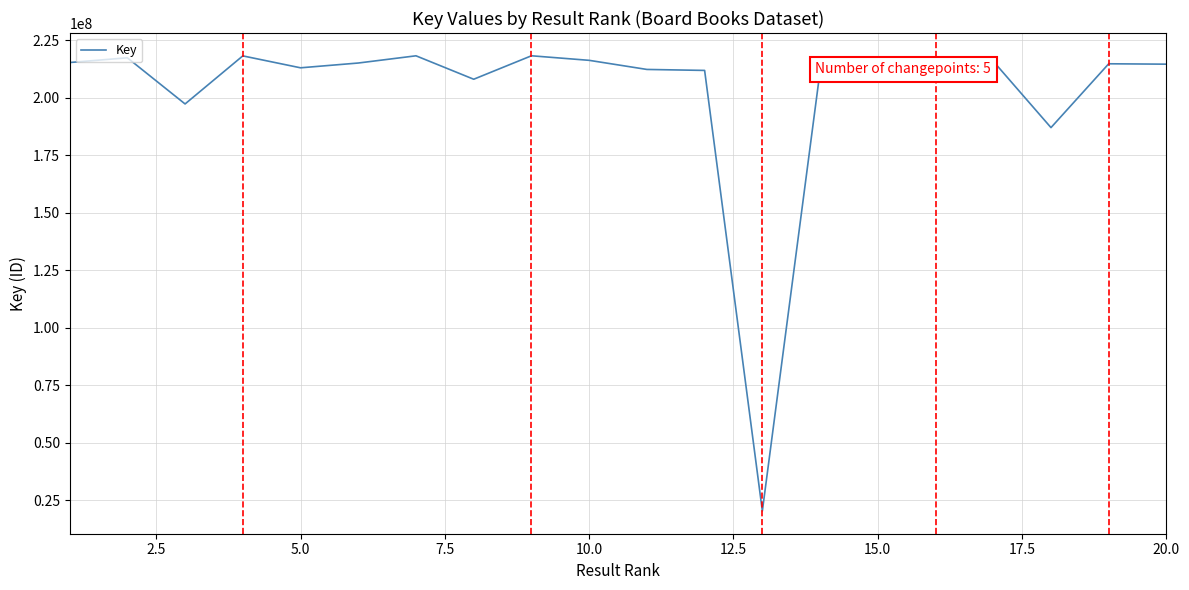

What is the greatest value displayed?

218335874